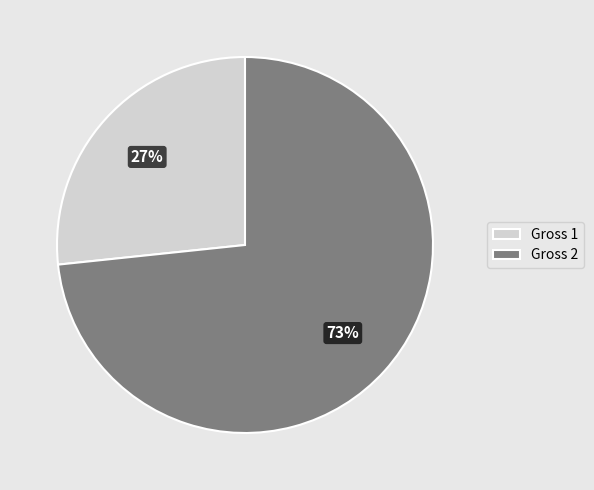

What is the majority slice?

Gross 2